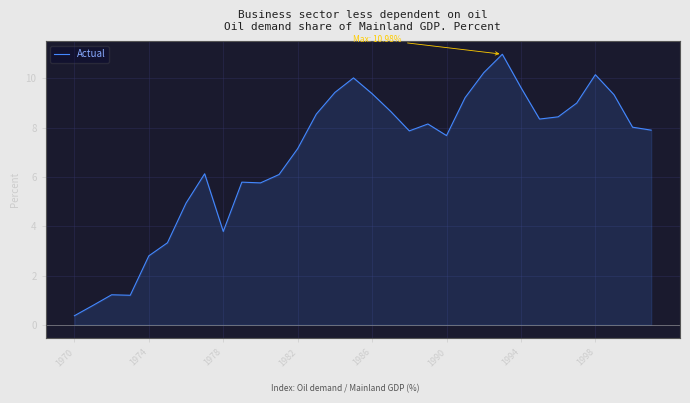

What is the smallest value displayed?

0.4